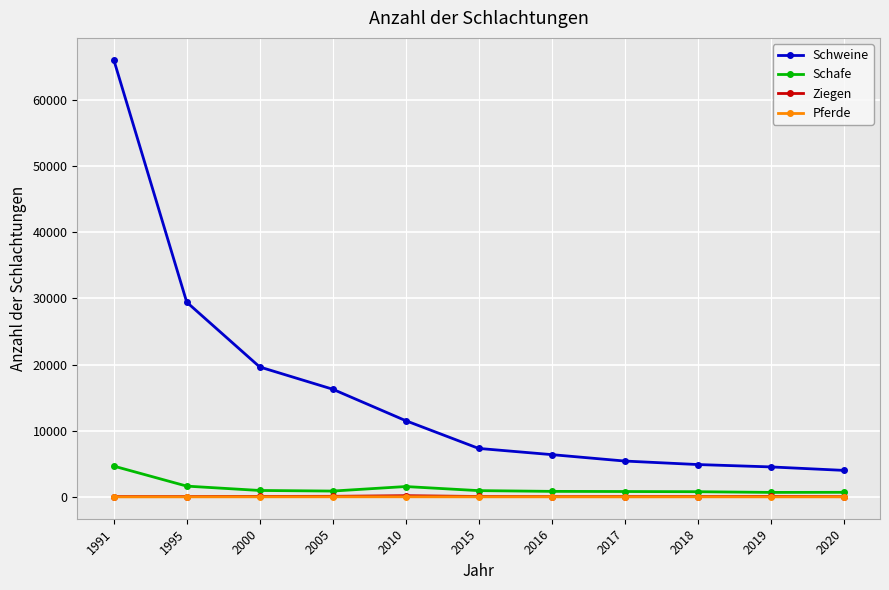

What is the difference between the maximum and minimum values in the Ziegen series?

146